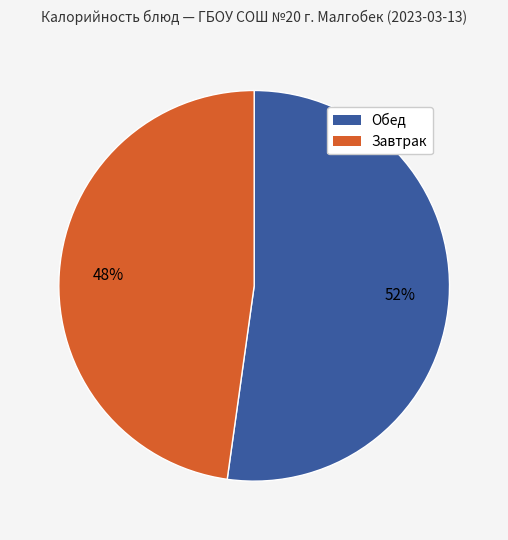

To the nearest percent, what is the average slice percentage?

50%